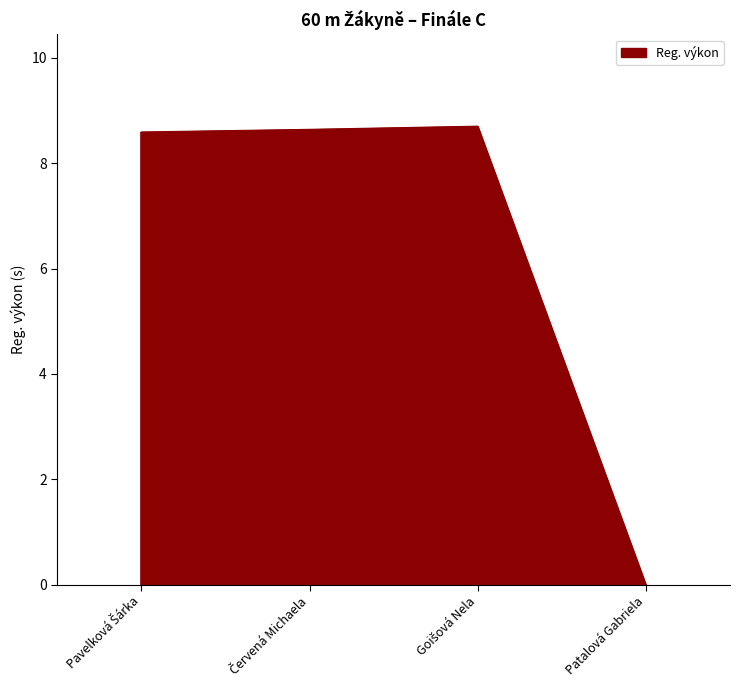

What is the ratio of the value at Červená Michaela to the value at Pavelková Šárka?

1.0